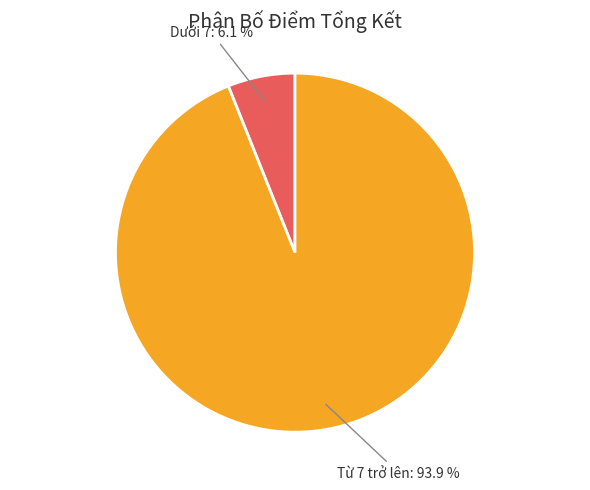

Count the number of slices in the pie.

2